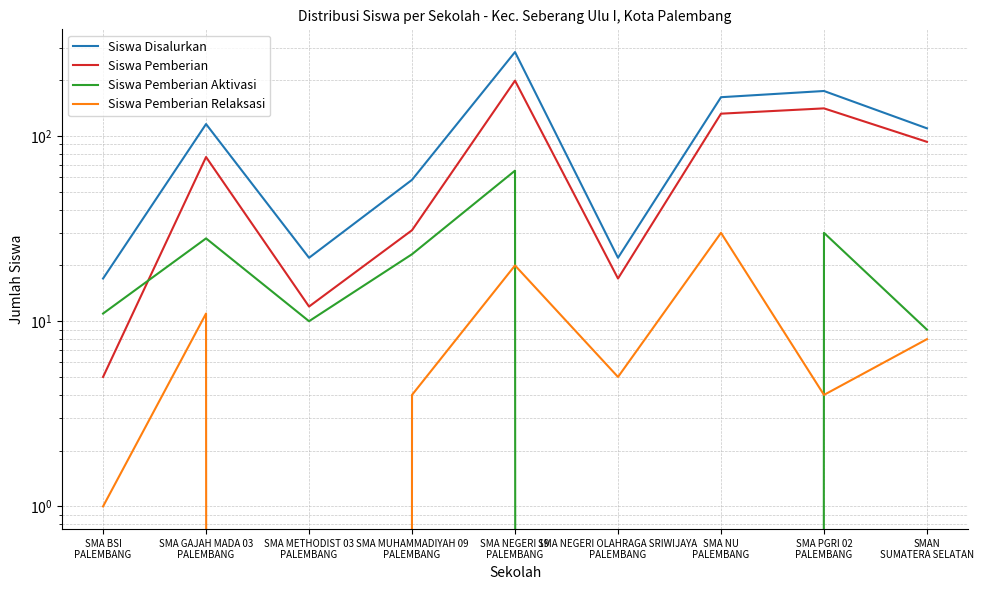

The Siswa Pemberian Relaksasi series shows 11 at SMA GAJAH MADA 03
PALEMBANG. True or false?

True